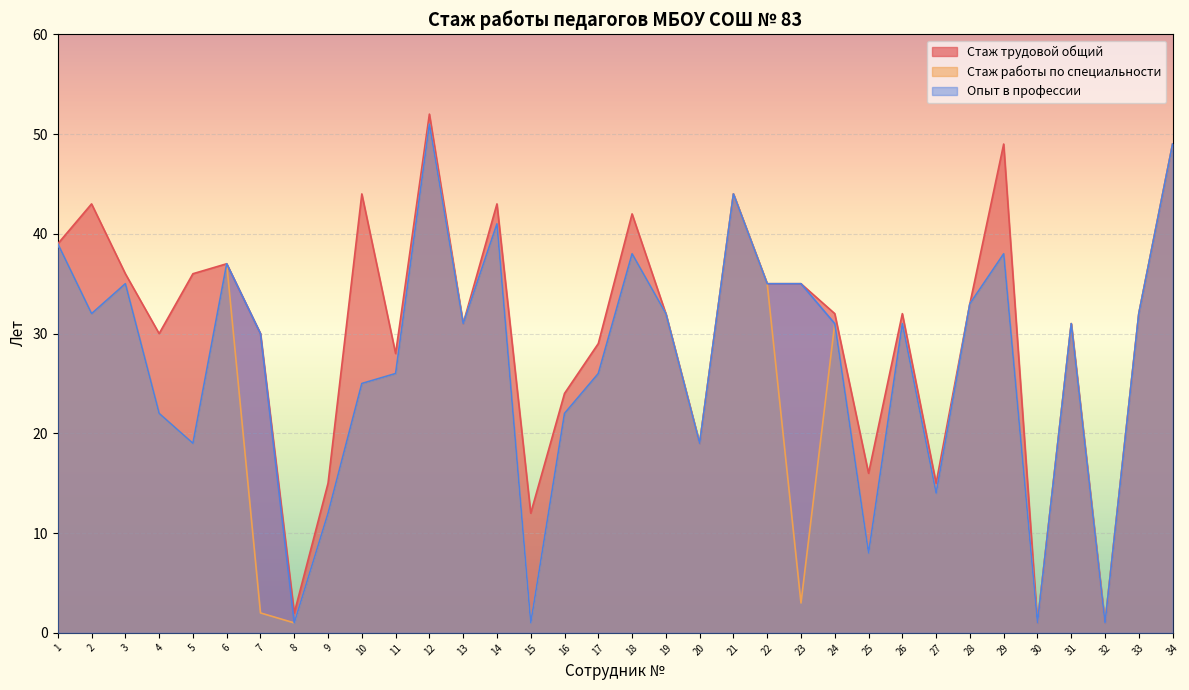

Rank the series by their average value, from highest to lowest.

Стаж трудовой общий, Опыт в профессии, Стаж работы по специальности